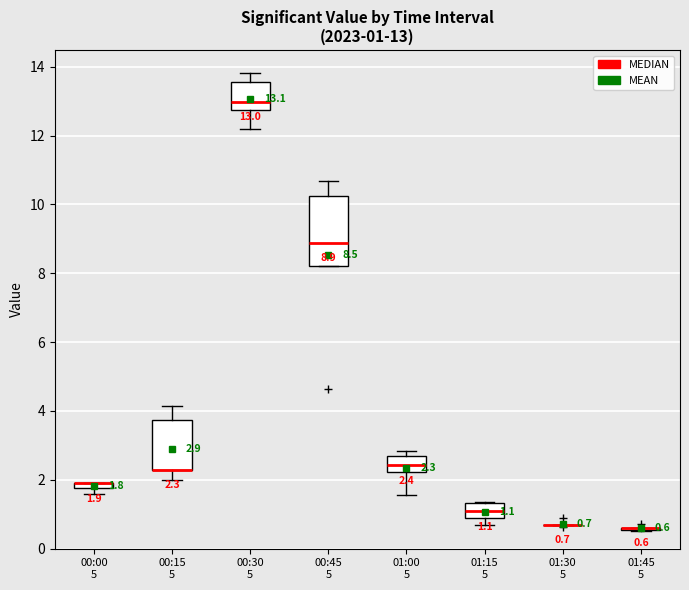

Comparing the boxes themselves (not the whiskers), which one is the tallest?

00:45 5